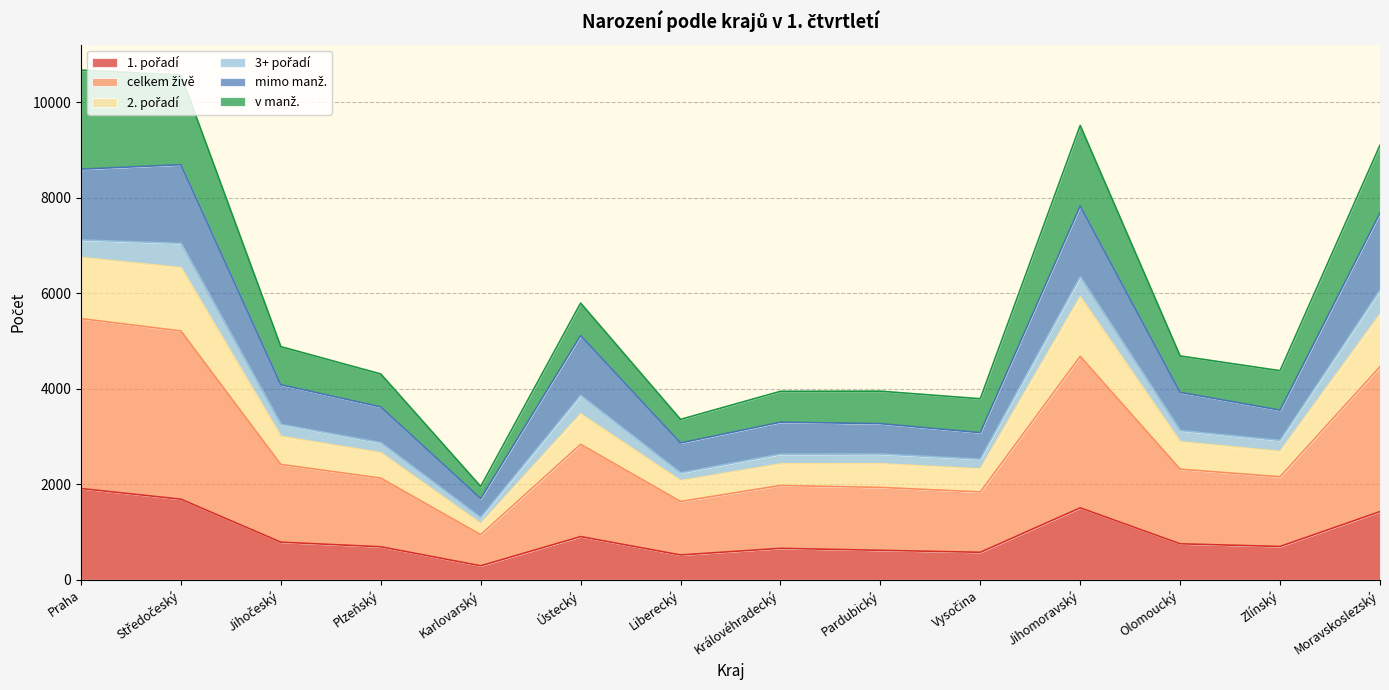

What is the total value across all series at Olomoucký?

4689